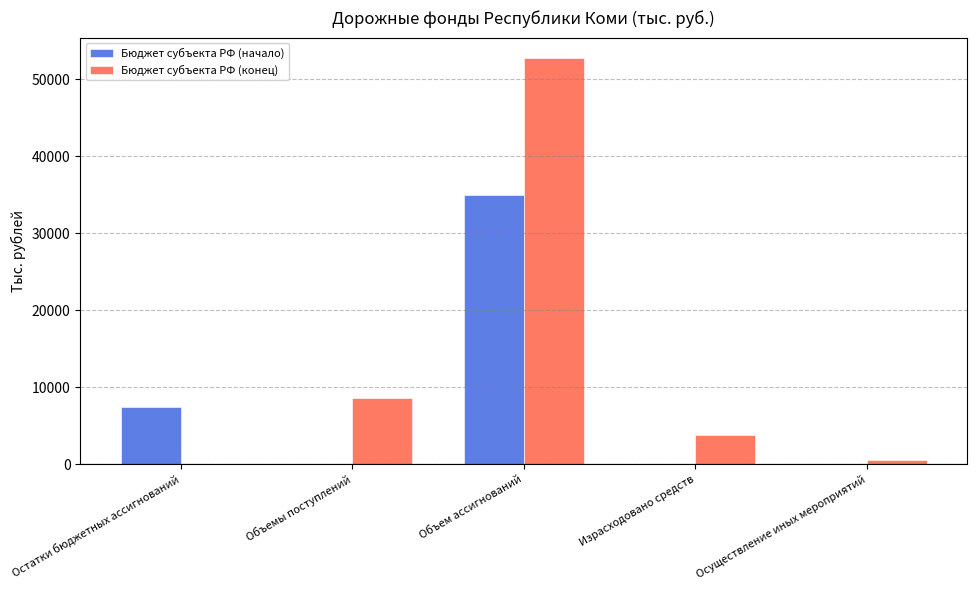

What is the sum of all Бюджет субъекта РФ (конец) values?

65581.3